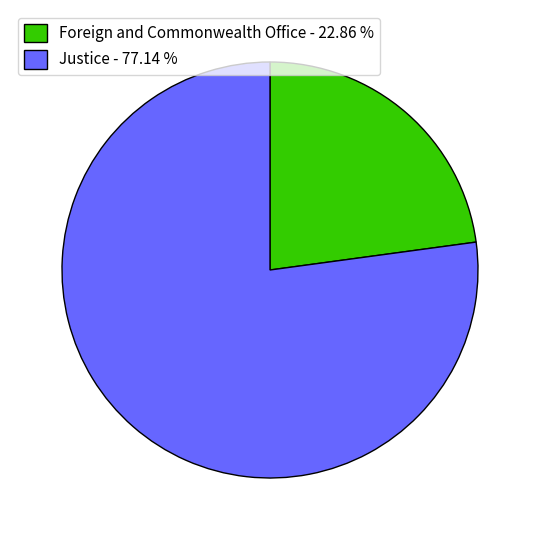

Rank the categories by value from lowest to highest.

Foreign and Commonwealth Office, Justice